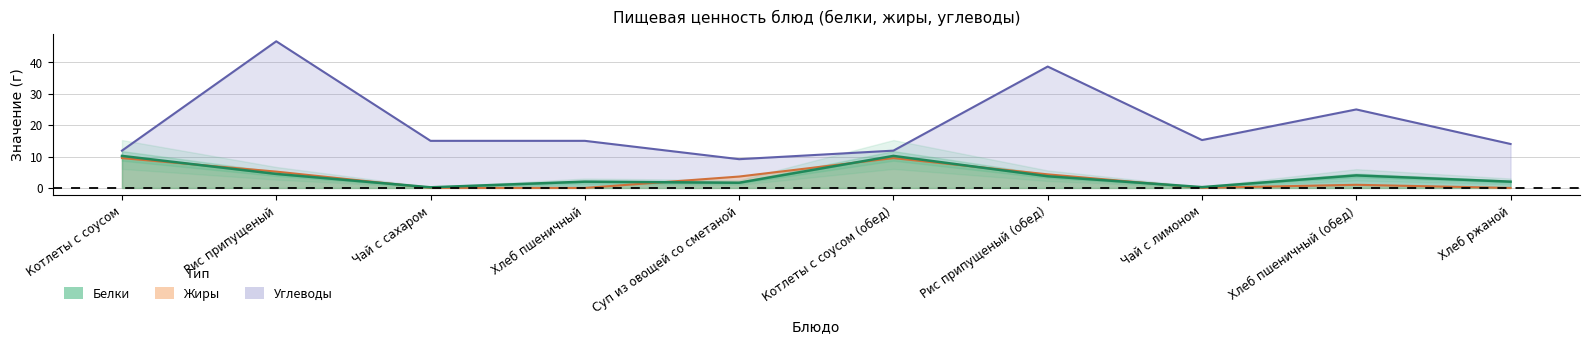

The Жиры series shows 0.0 at Чай с лимоном. True or false?

True